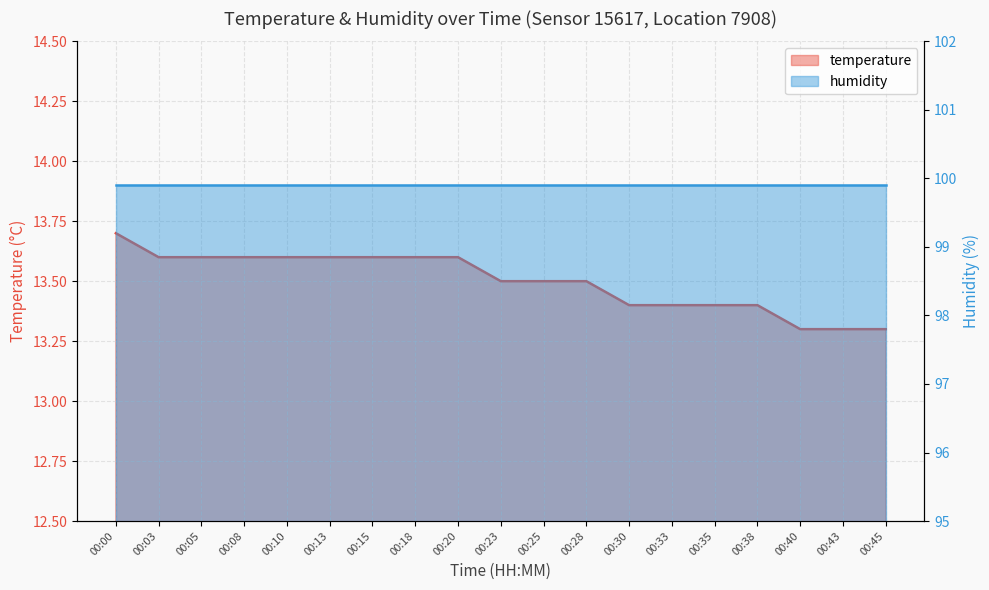

Which label corresponds to the smallest value in the chart?

00:40